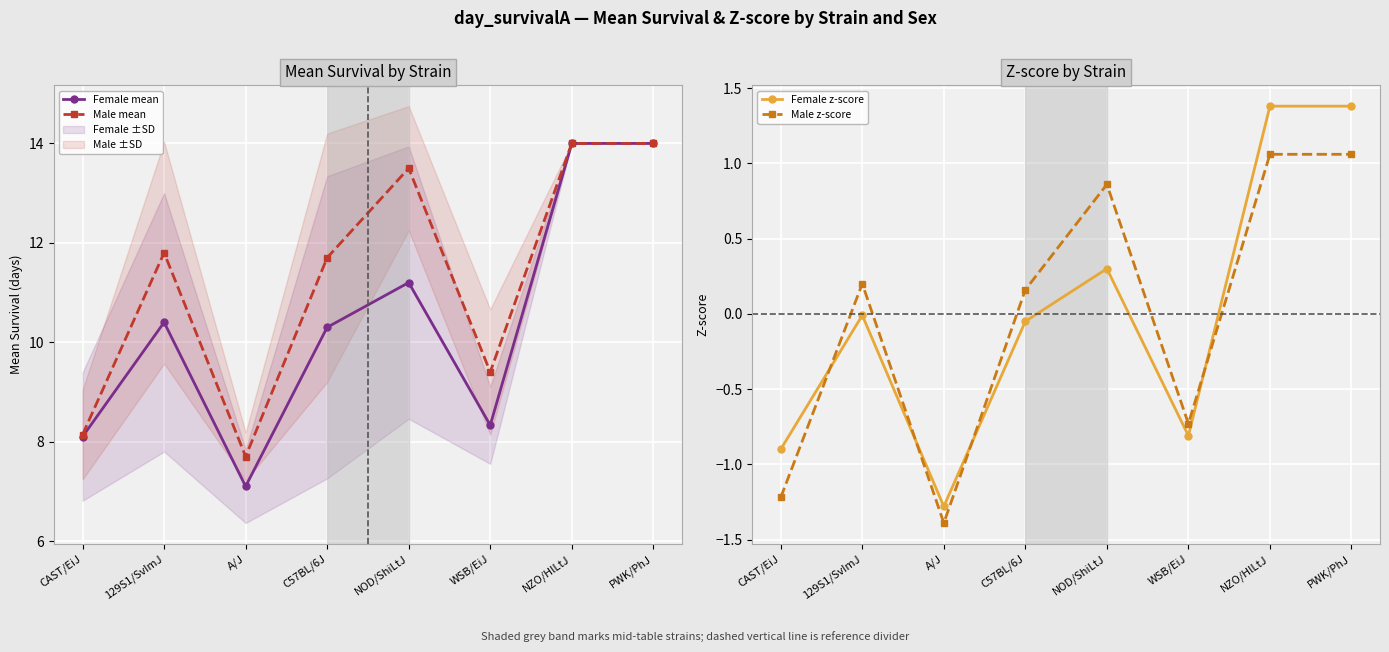

At how many categories does at least one series exceed 9?

6